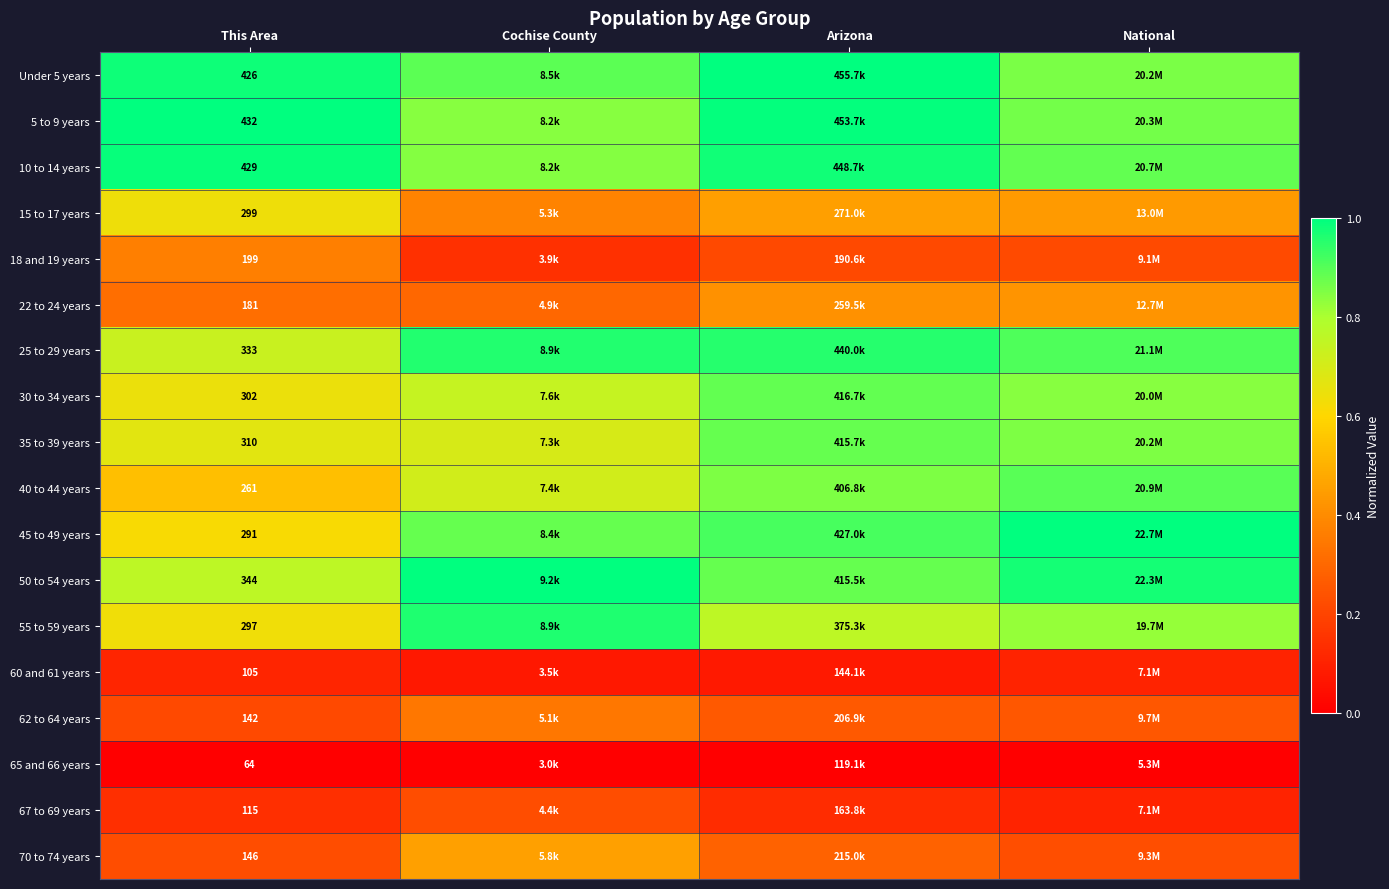

Is the value of 60 and 61 years at This Area greater than the value of 50 to 54 years at This Area?

No